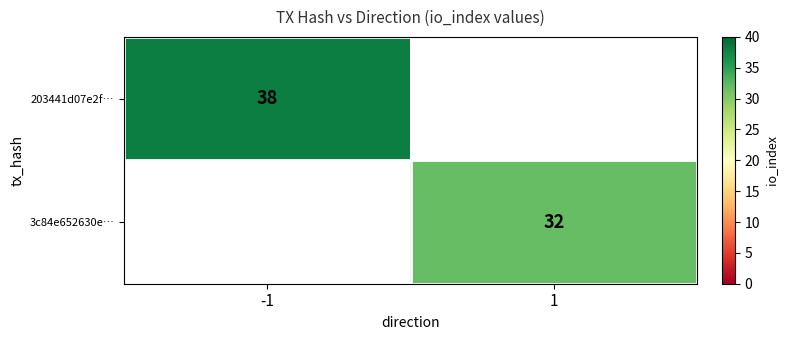

The value of 3c84e652630e… at 1 is 45. True or false?

False